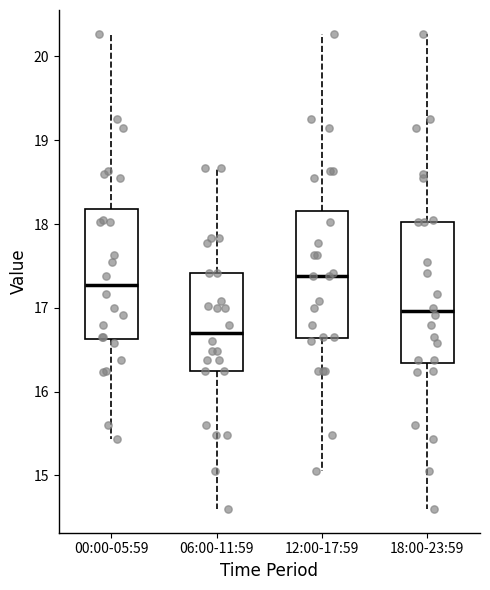

Which box's median line is the lowest?

06:00-11:59